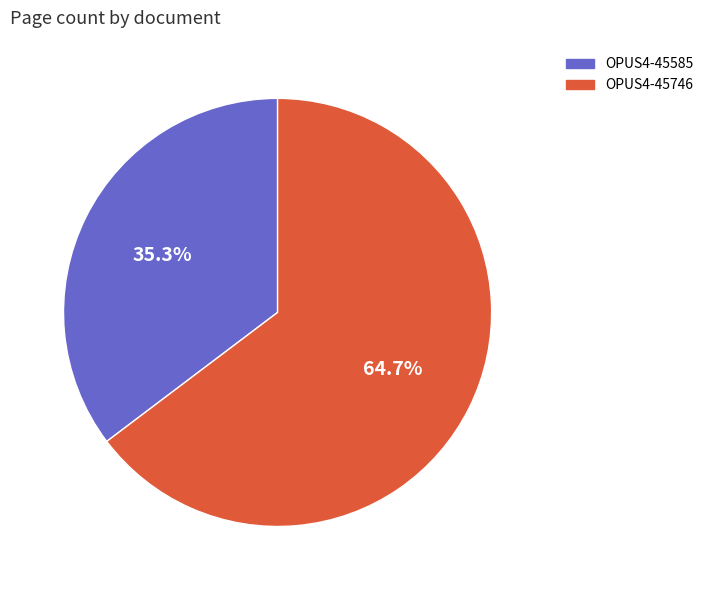

To the nearest percent, what is the difference between the largest and smallest slice percentages?

29%